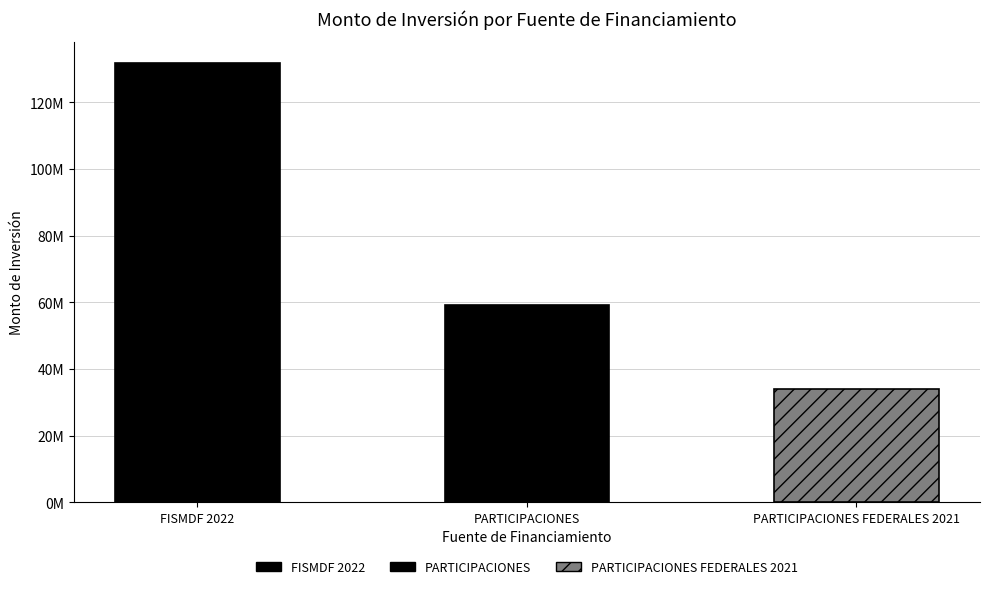

The chart shows a value of 96898998.8 at PARTICIPACIONES. True or false?

False